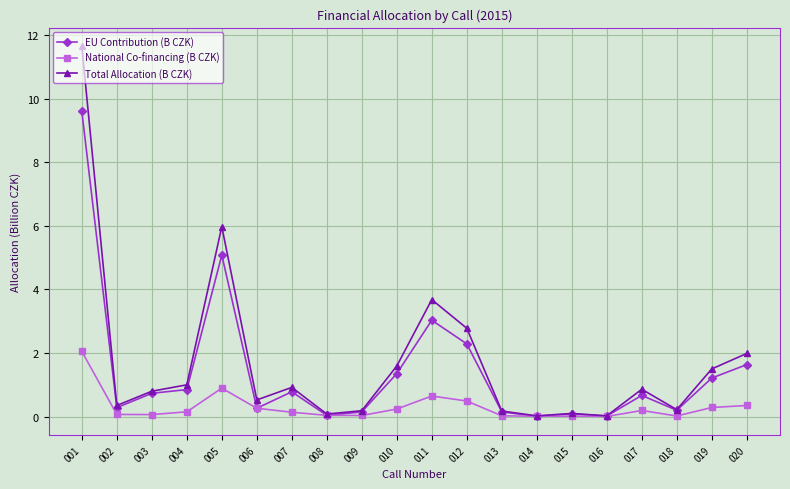

Does the chart have visible grid lines?

Yes